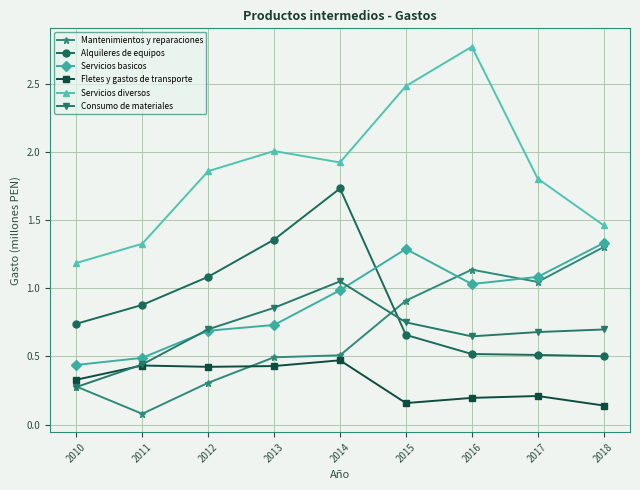

What is the value of the Fletes y gastos de transporte point at the 5th from the left?

0.5